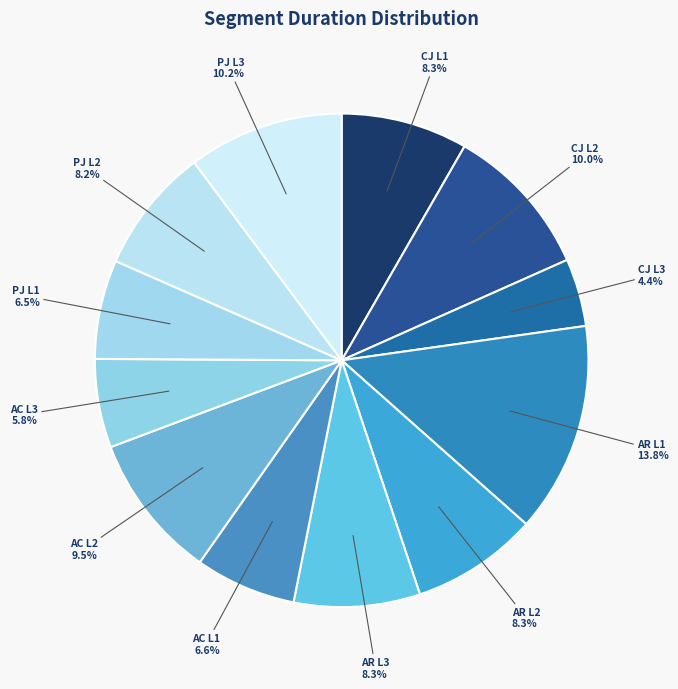

How many segments does this pie chart have?

12